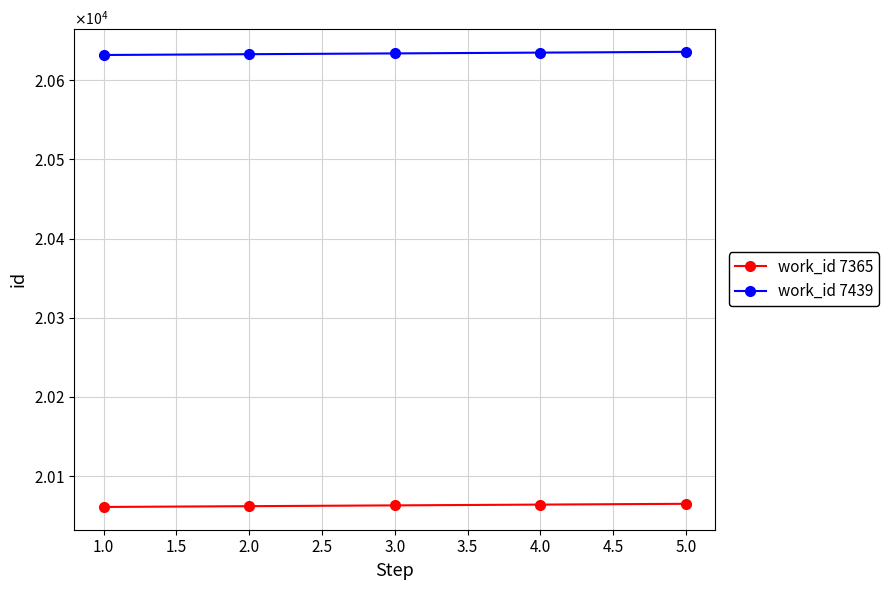

Count the work_id 7439 values in the range 20633 to 20635.

3